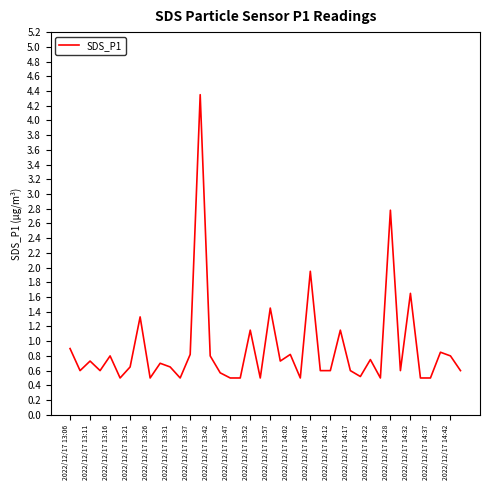

What is the smallest value displayed?

0.5